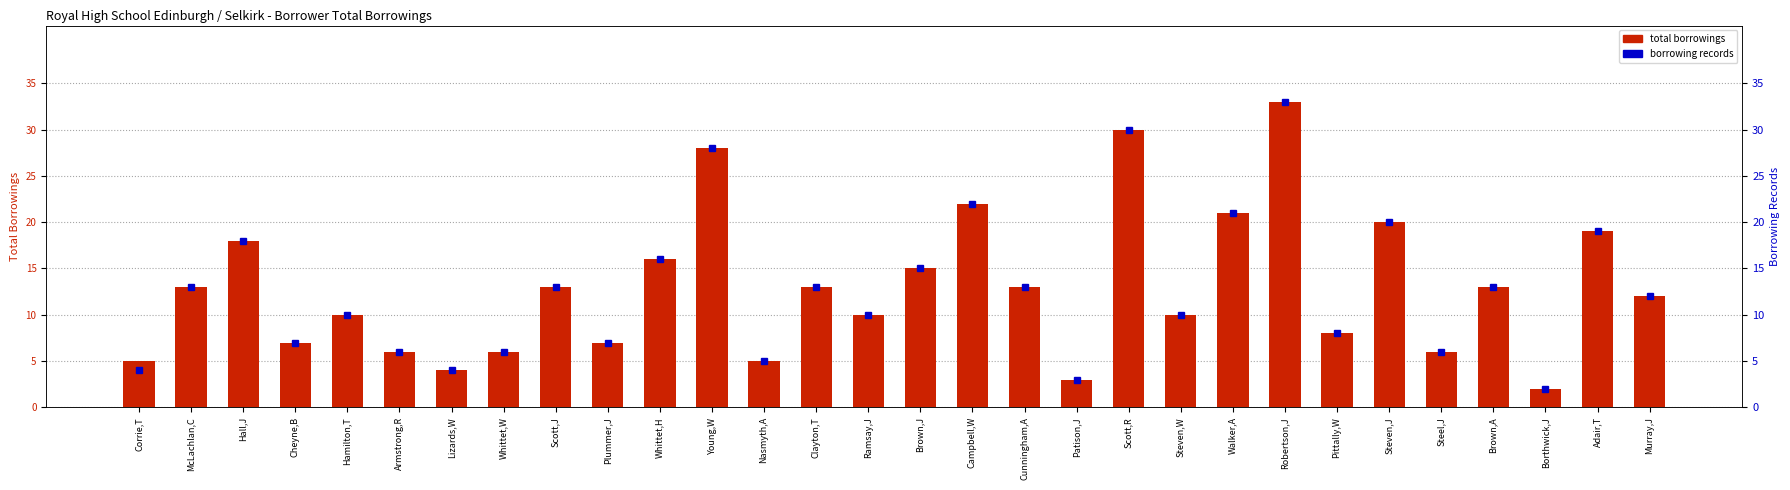

True or false: borrowing records has a value of 30 at Scott,R.

True